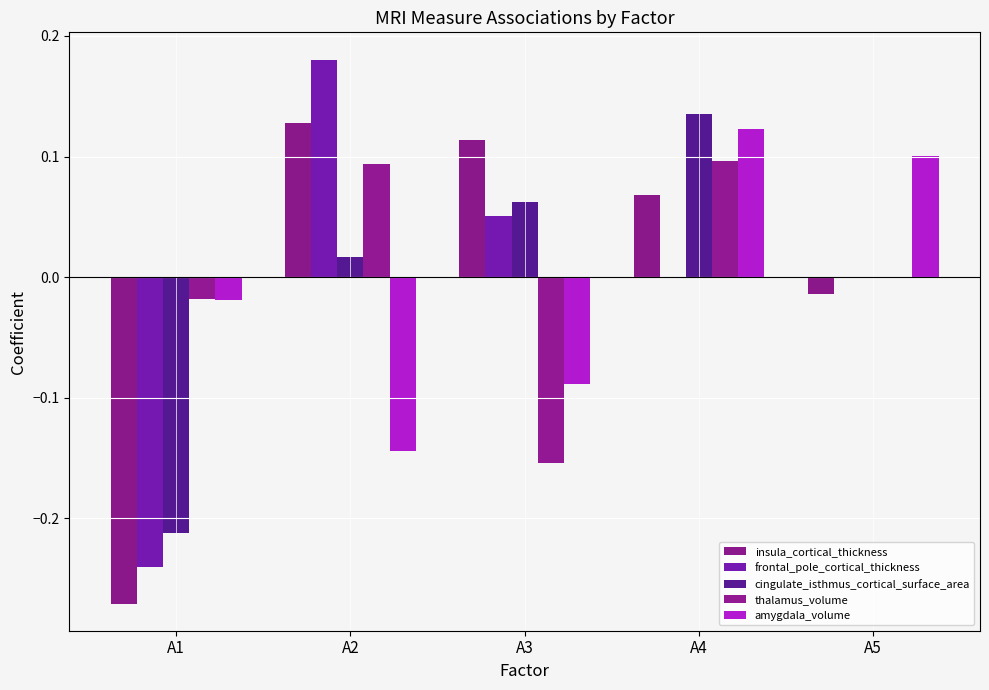

How many categories are shown in the chart?

5